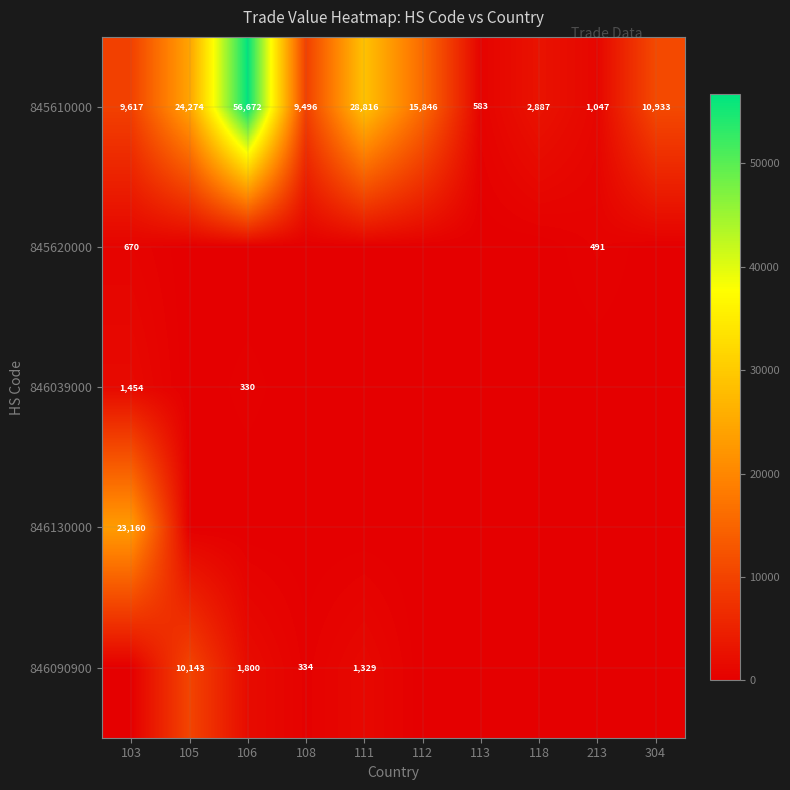

What is the highest value of the 845610000 series?

56672